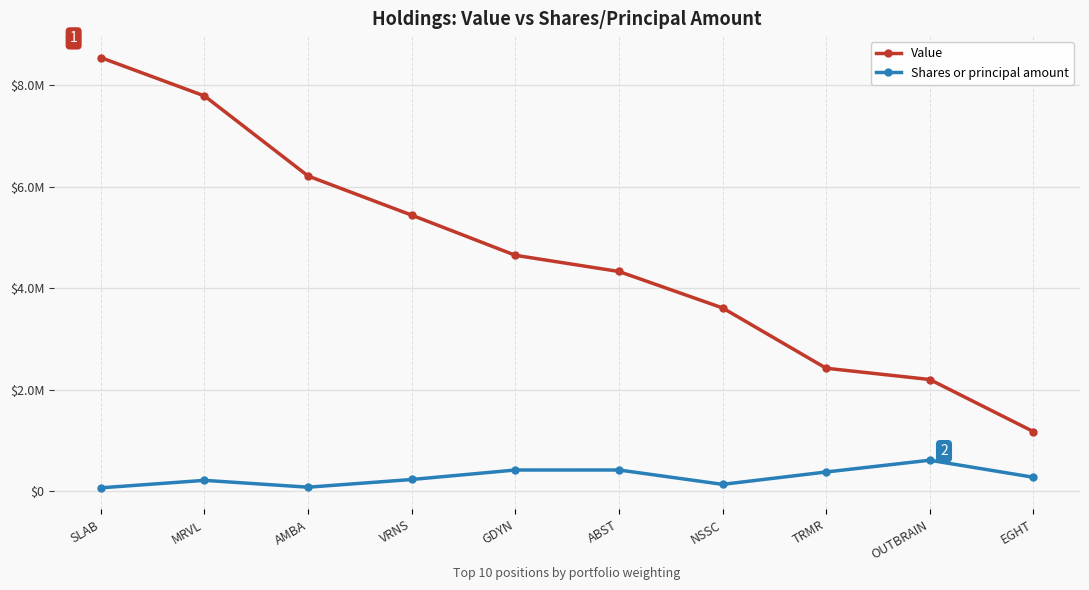

The Shares or principal amount series shows 485532 at EGHT. True or false?

False